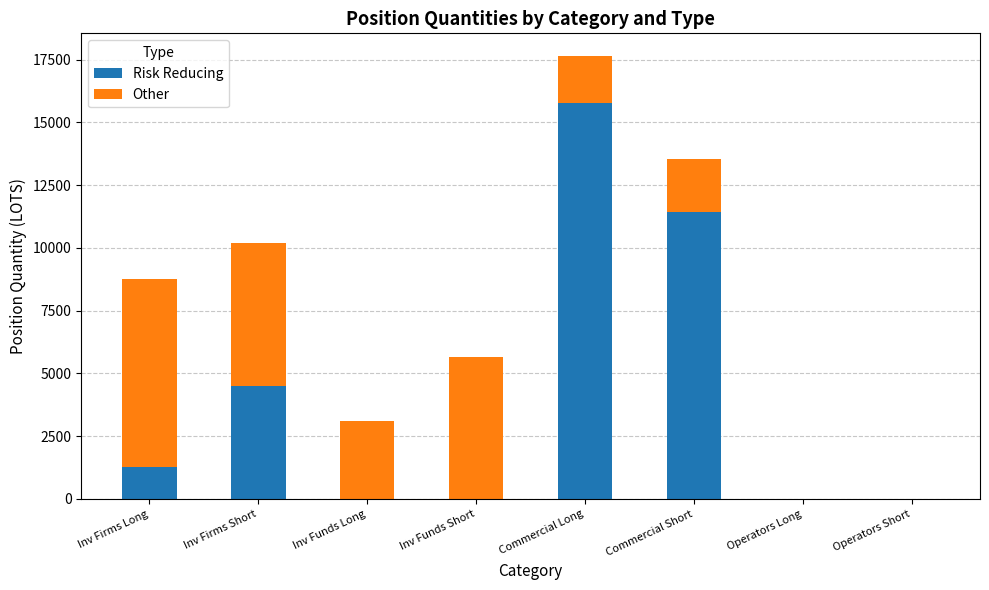

What is the maximum value for Risk Reducing?

15757.2